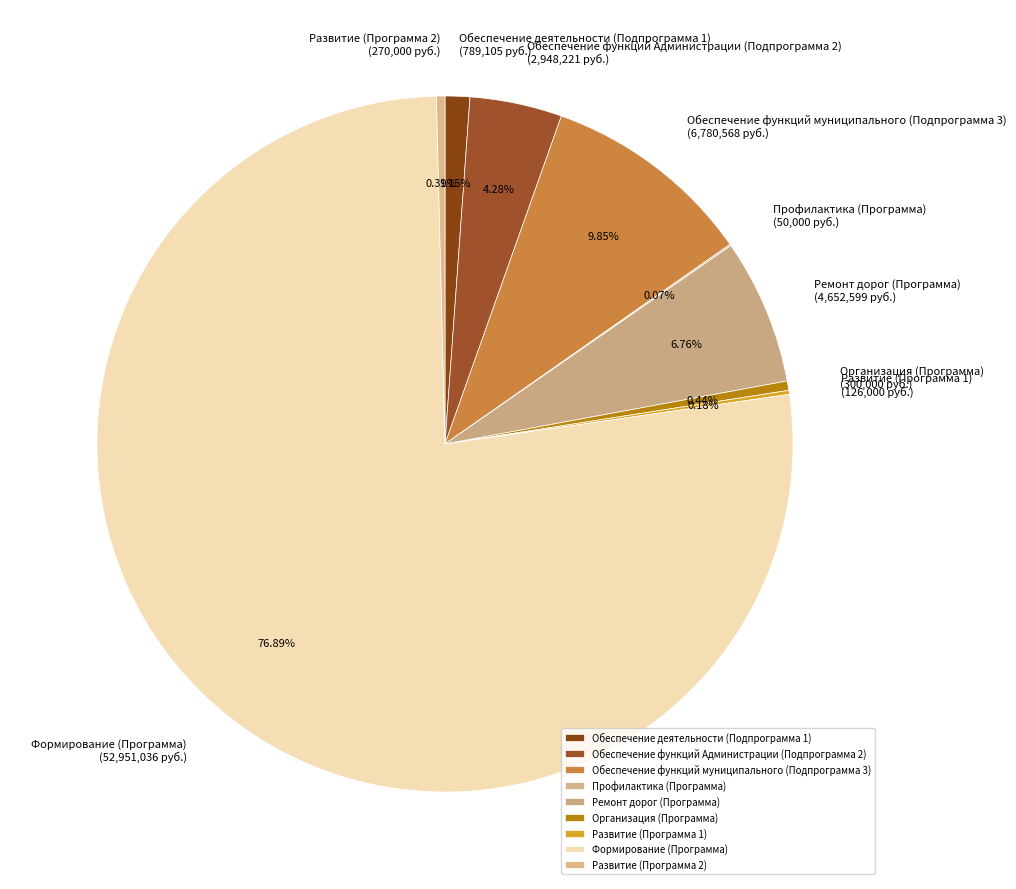

Between Обеспечение деятельности (Подпрограмма 1) and Формирование (Программа), which is larger?

Формирование (Программа)